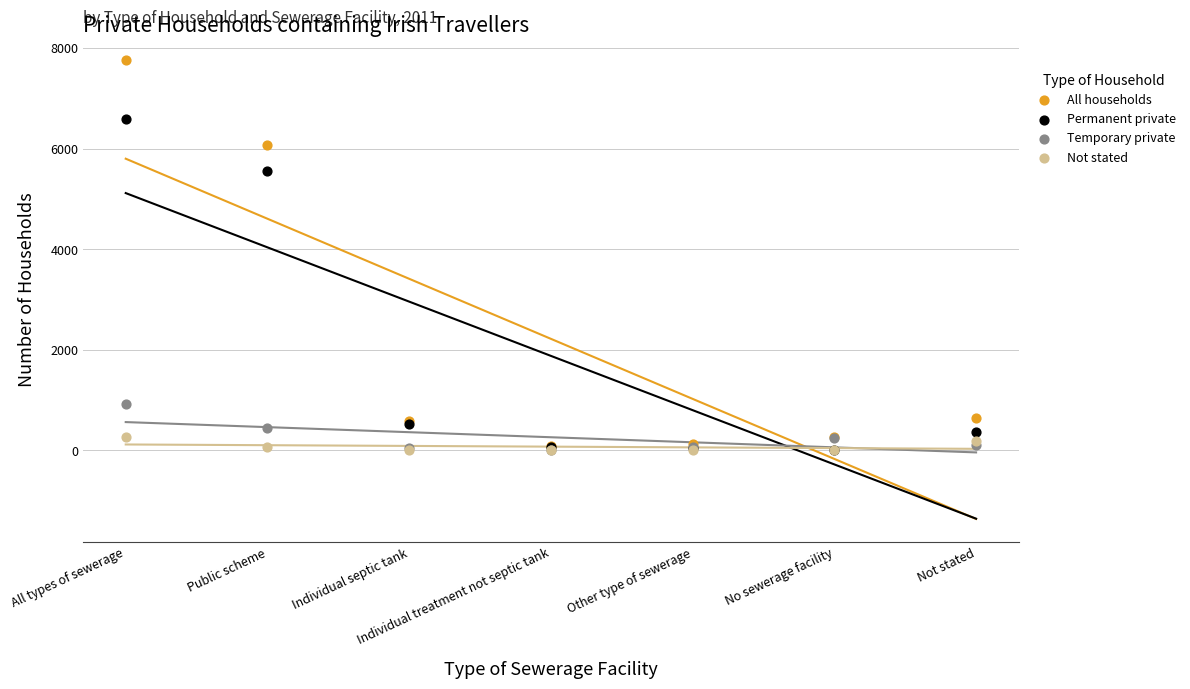

What are all the series names shown in the legend?

All households, Permanent private, Temporary private, Not stated